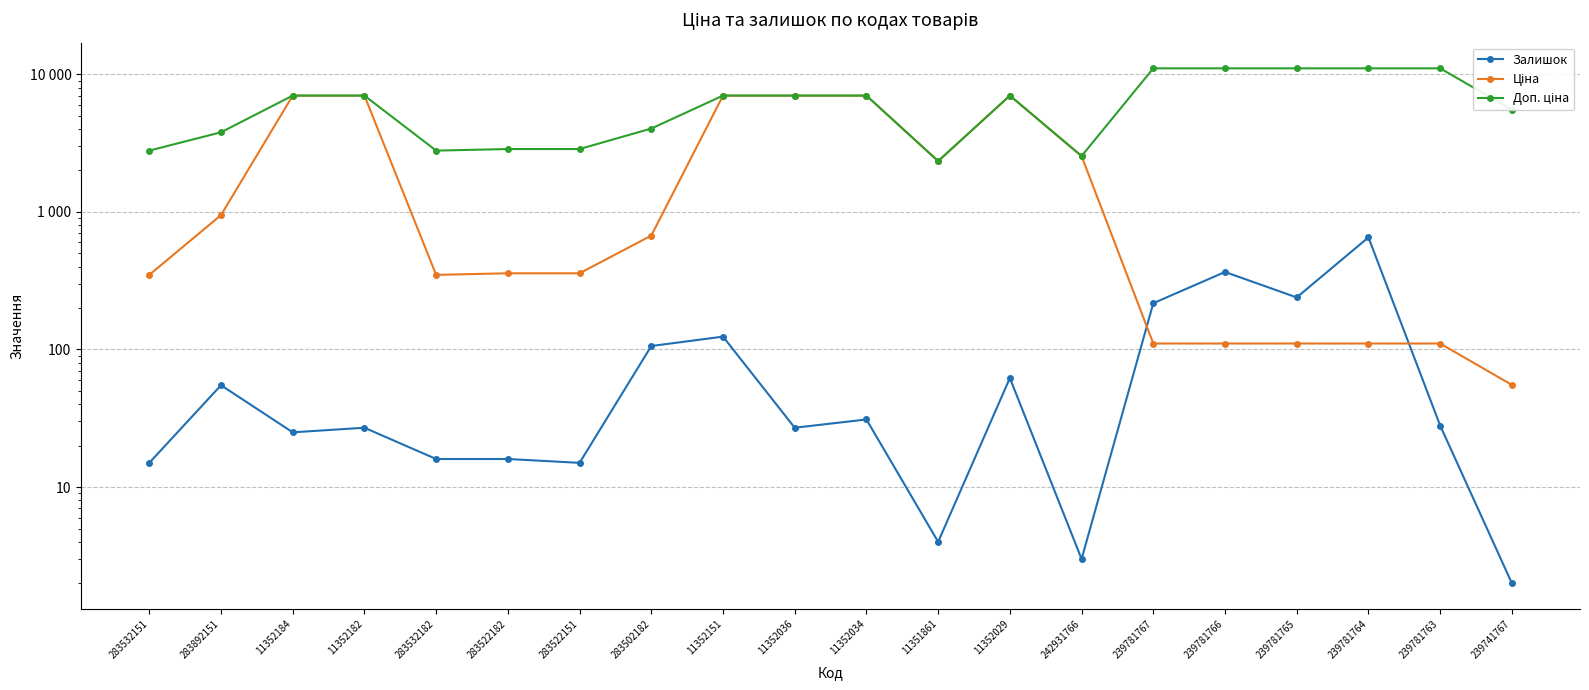

Is the value of Доп. ціна at 283522182 greater than the value of Залишок at 283532151?

Yes